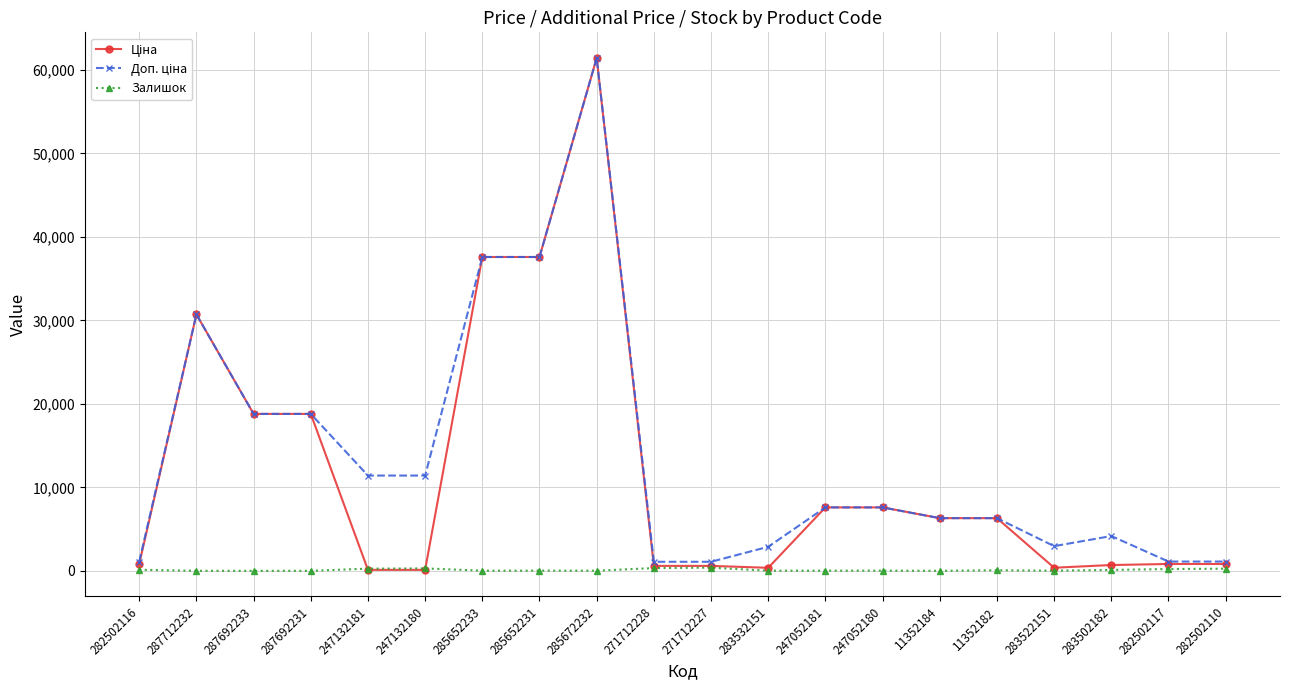

At which category is the sum across all series the highest?

285672232